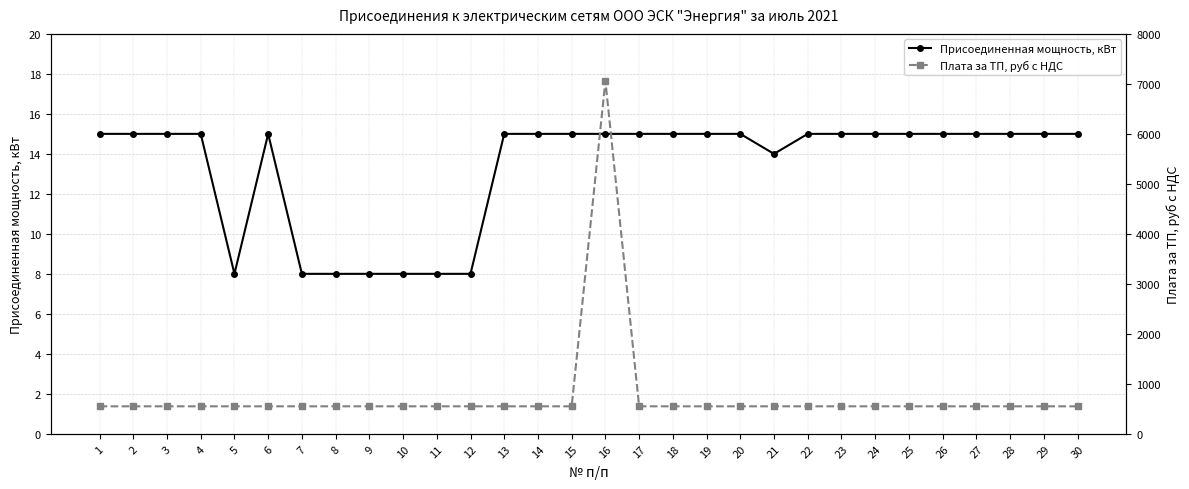

At which category does the chart reach its minimum across all series?

5